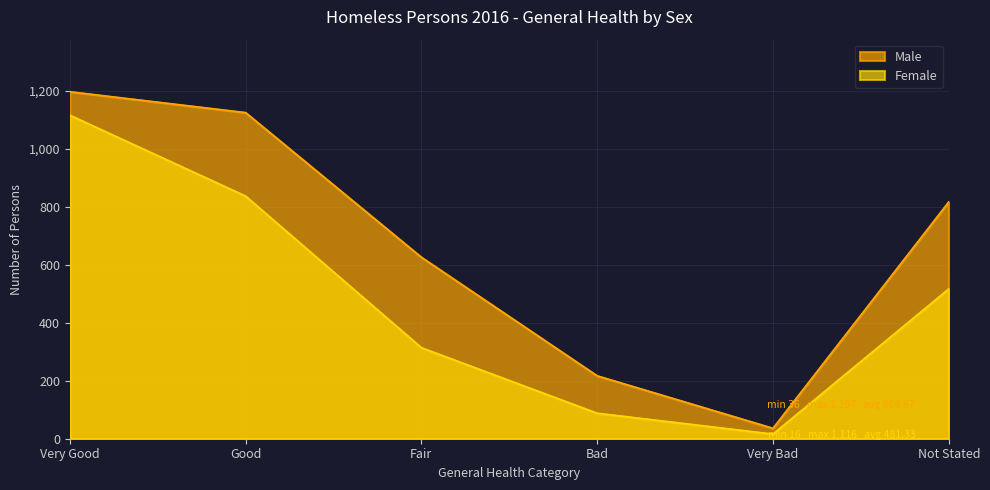

Reading left to right, extract all data points from this chart.

Male: 1197	1125	626	217	36	817
Female: 1116	837	314	88	16	517